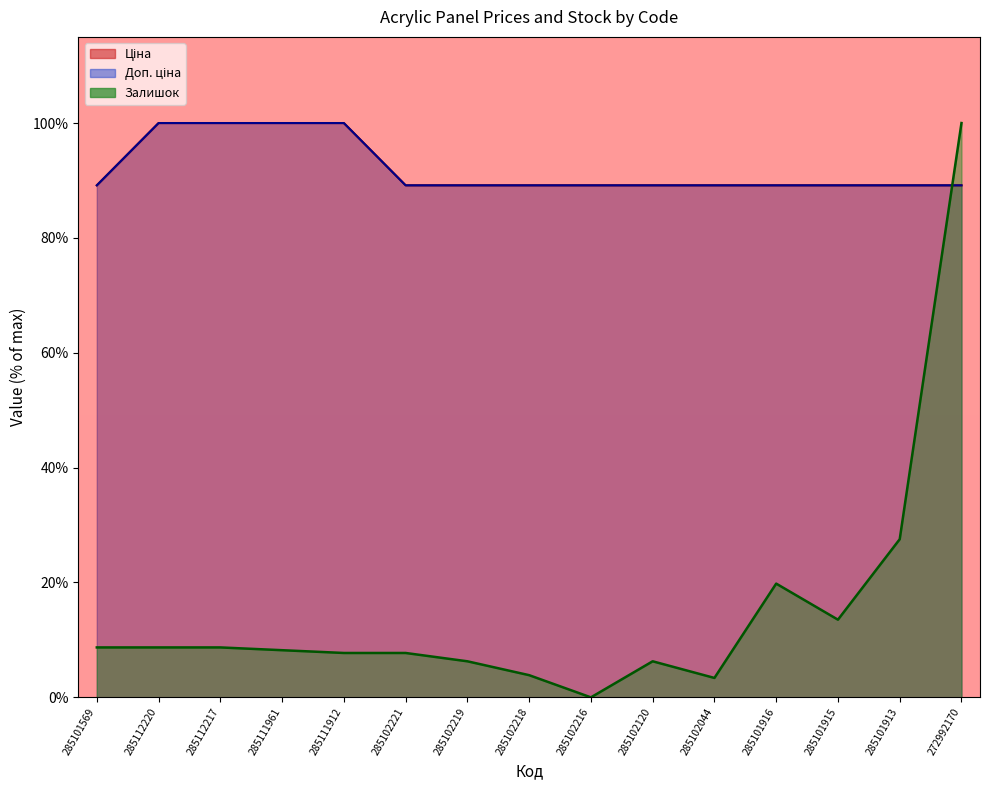

Where is Доп. ціна nearest to the value 94?

285101569